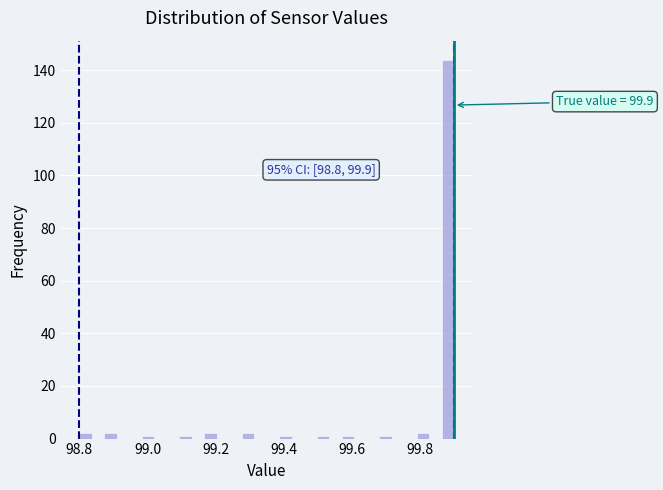

Read against the x-axis, roughly where is the centre of the tallest bar?

99.88